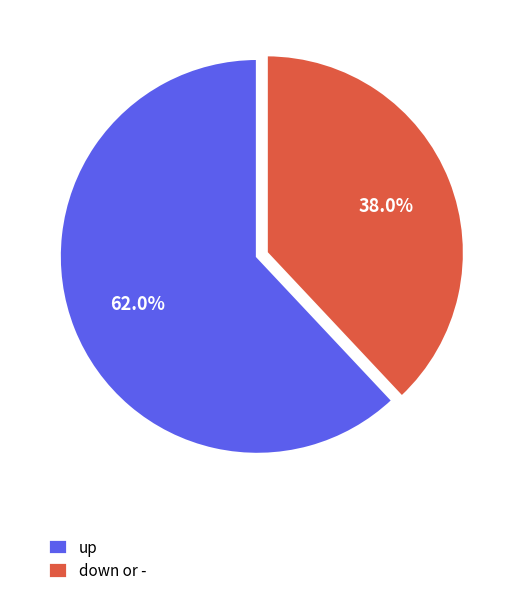

Rank the categories by value from lowest to highest.

down or -, up